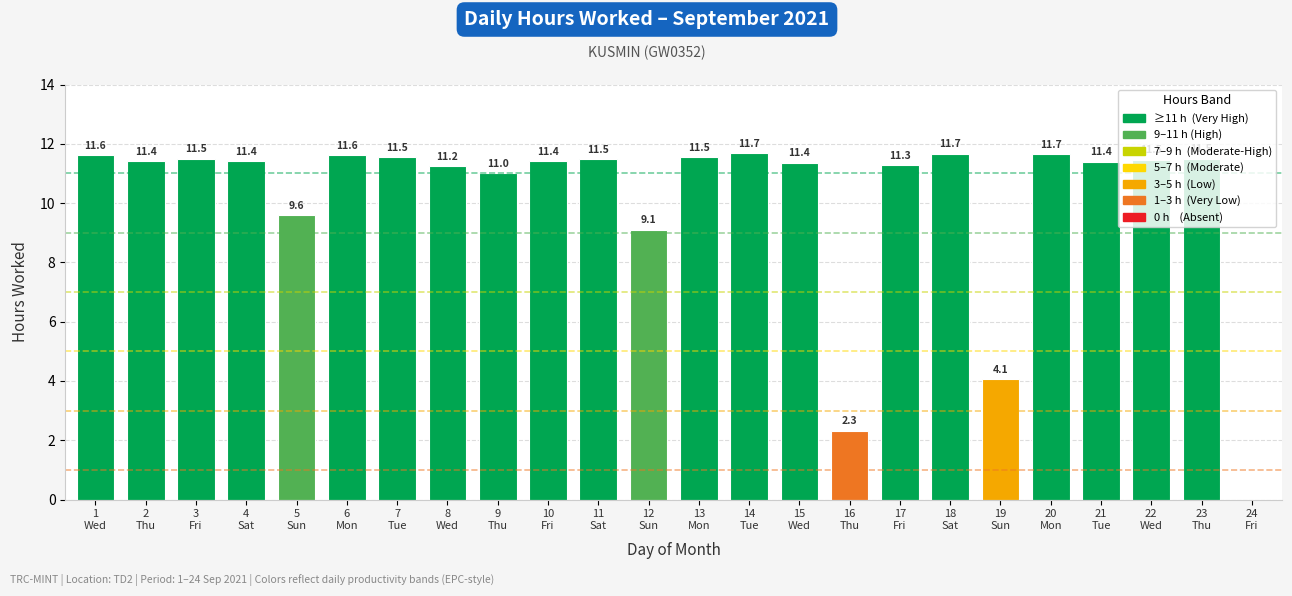

Count the number of categories in the chart.

24